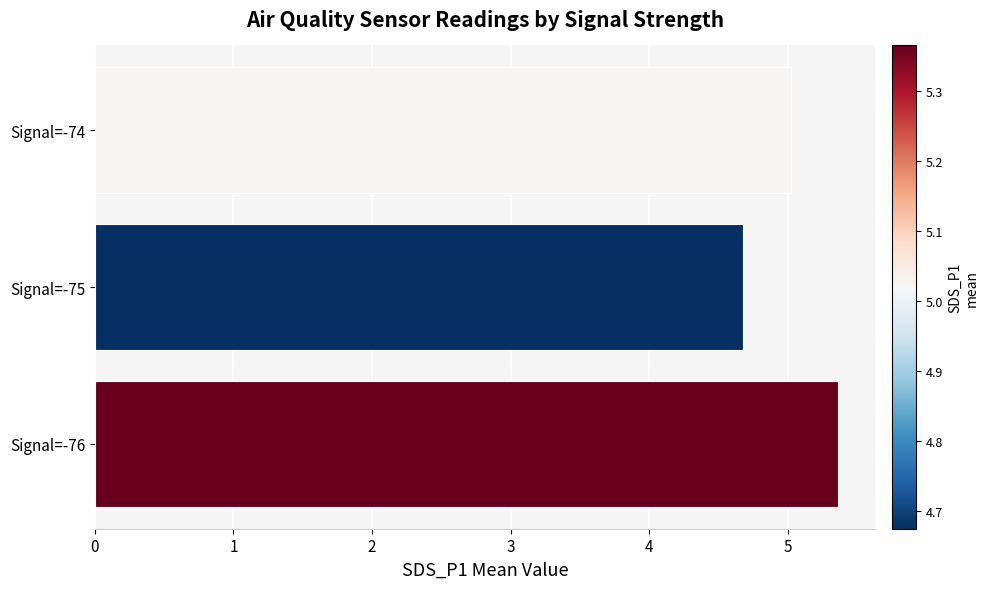

Reading bottom to top, list all the values displayed in this chart.

5.4	4.7	5.0